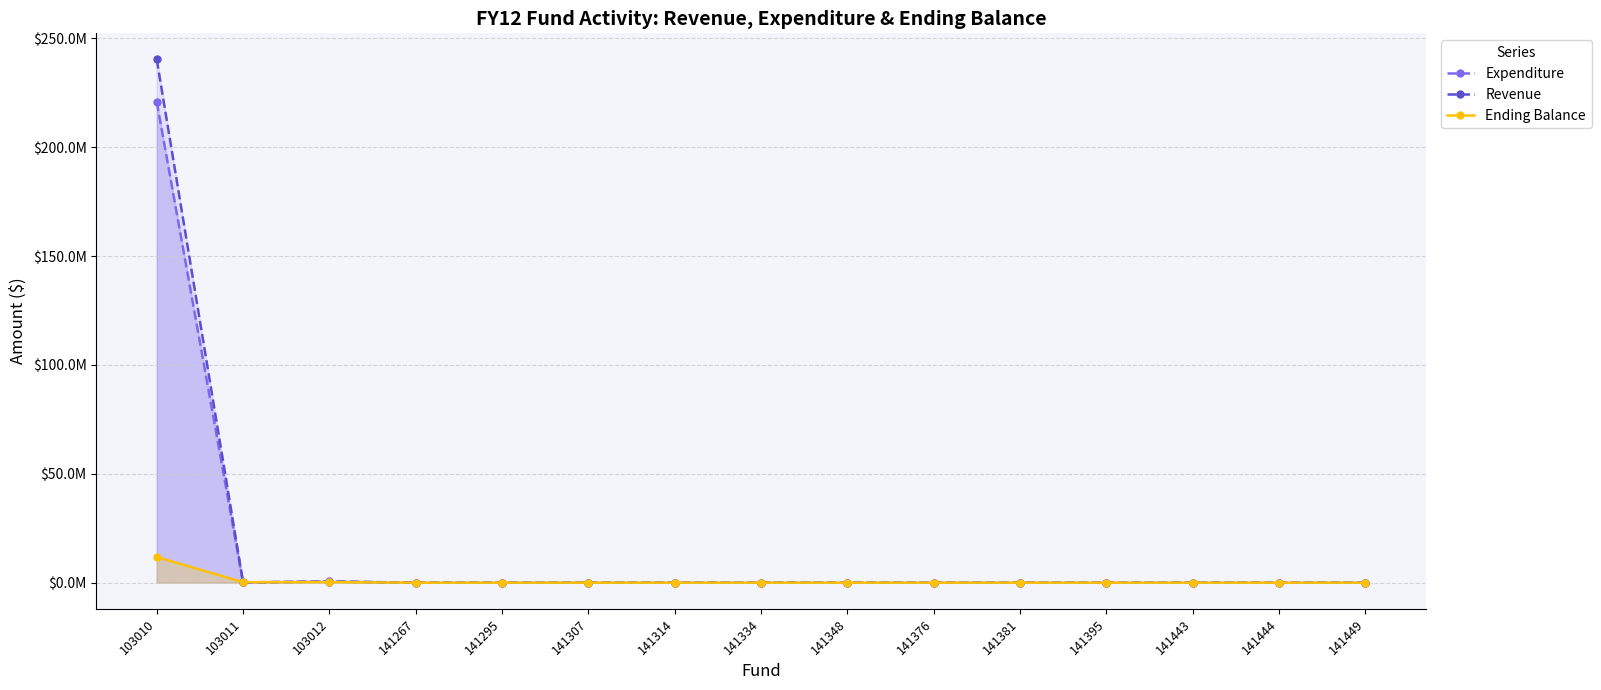

At how many categories does at least one series exceed 101521669?

1